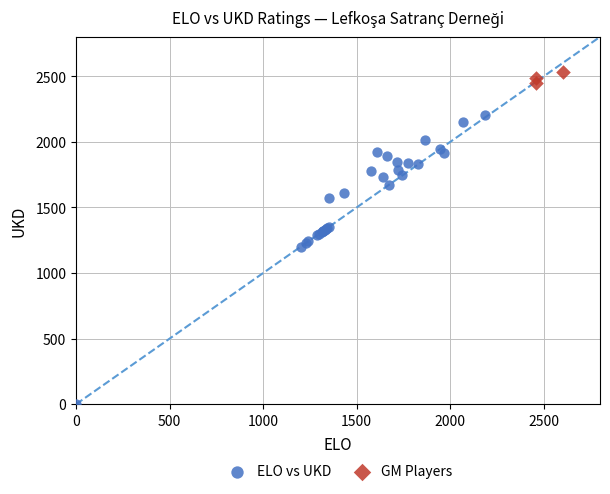

Which series reaches the maximum Y coordinate?

GM Players